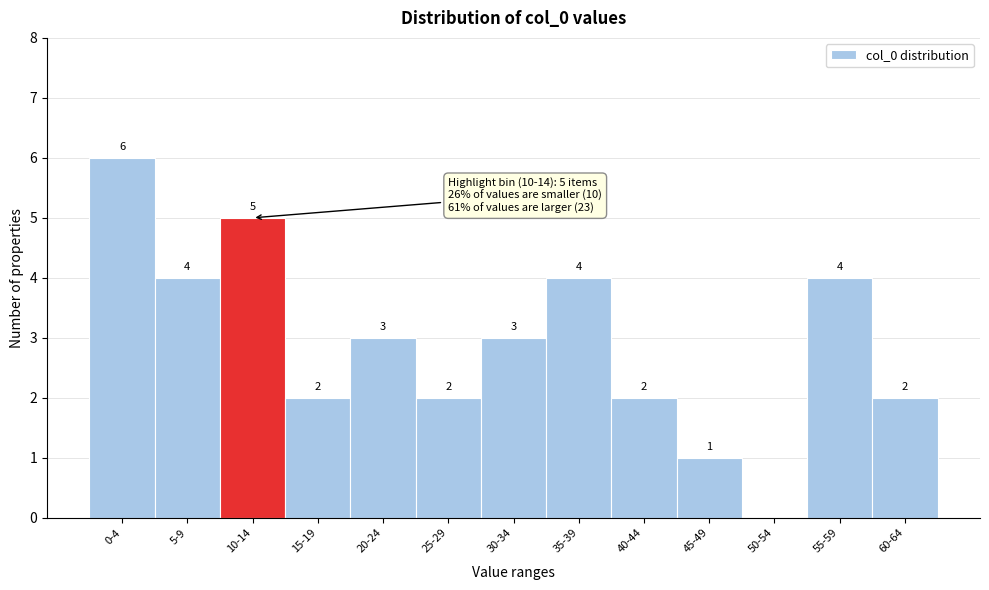

Reading left to right, transcribe all the data shown in this chart.

0-4=6	5-9=4	10-14=5	15-19=2	20-24=3	25-29=2	30-34=3	35-39=4	40-44=2	45-49=1	50-54=0	55-59=4	60-64=2